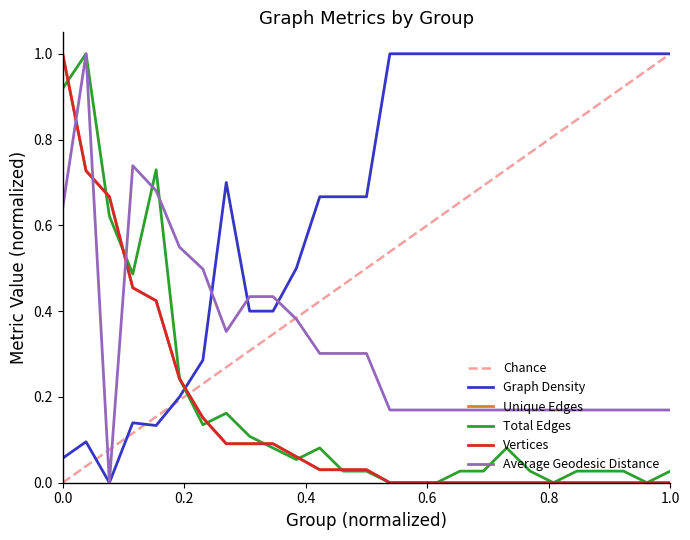

What is the difference between the Average Geodesic Distance values at G9 and G15?

0.3